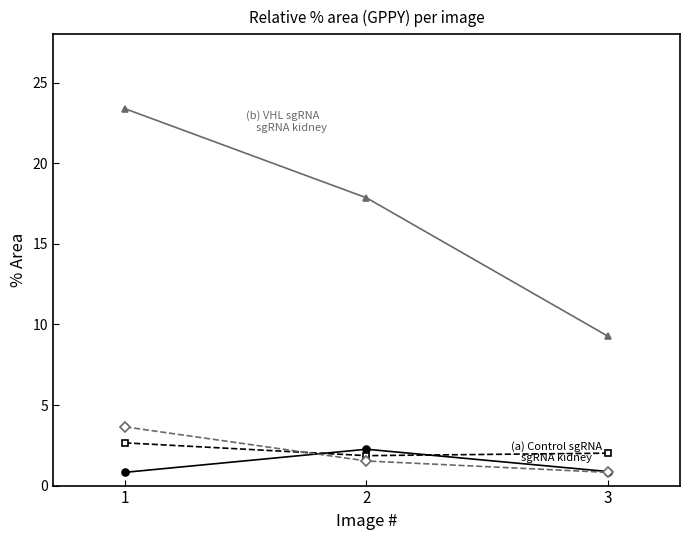

What is the total value across all series at 1?

30.5